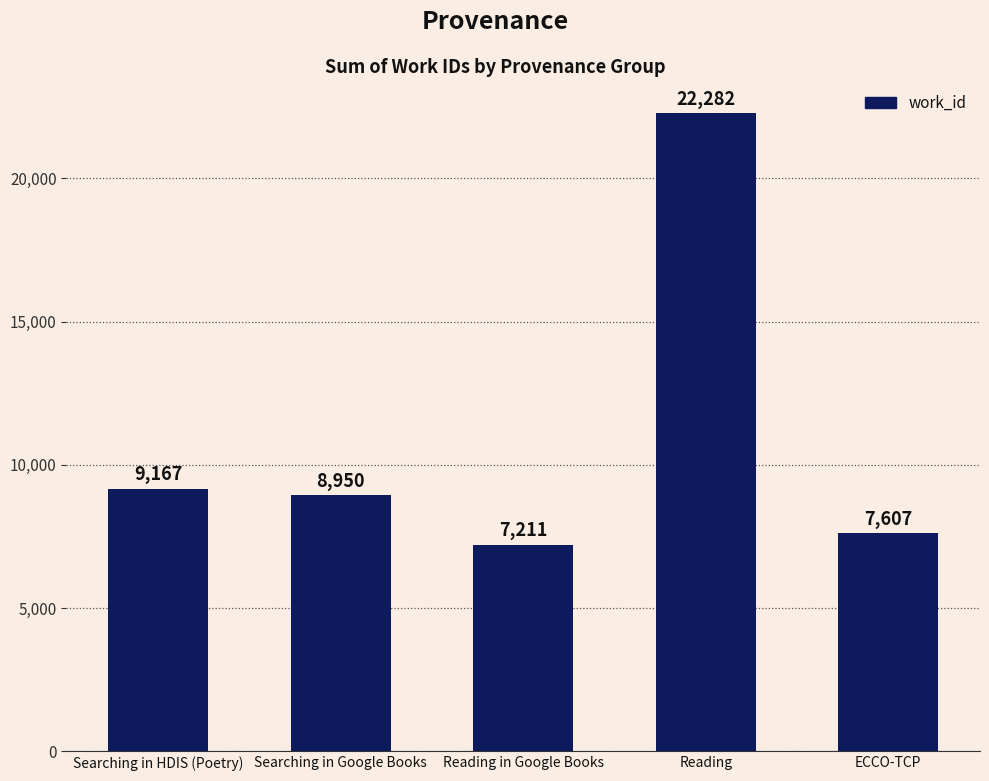

Reading left to right, transcribe all the data shown in this chart.

9167	8950	7211	22282	7607